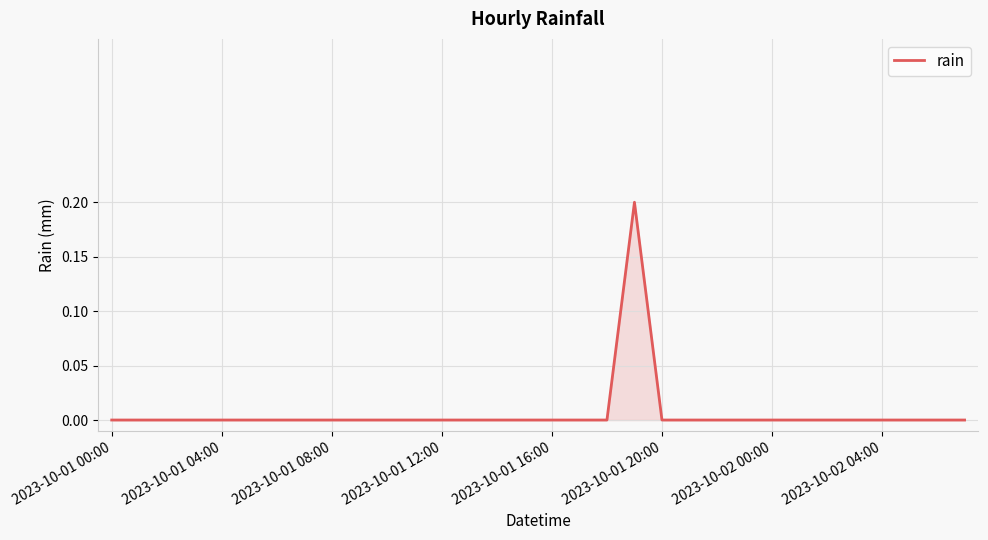

Does the chart display data point markers on the line(s)?

No